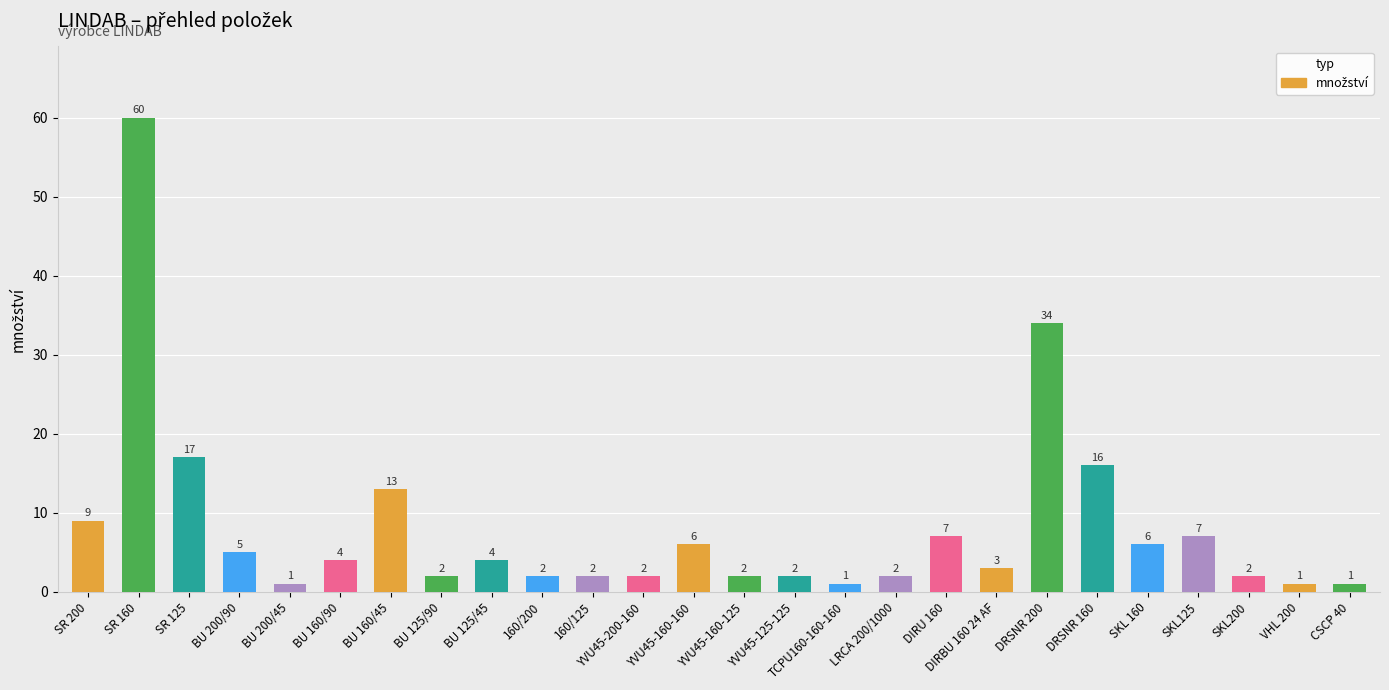

What is the label of the 5th bar from the right?

SKL 160